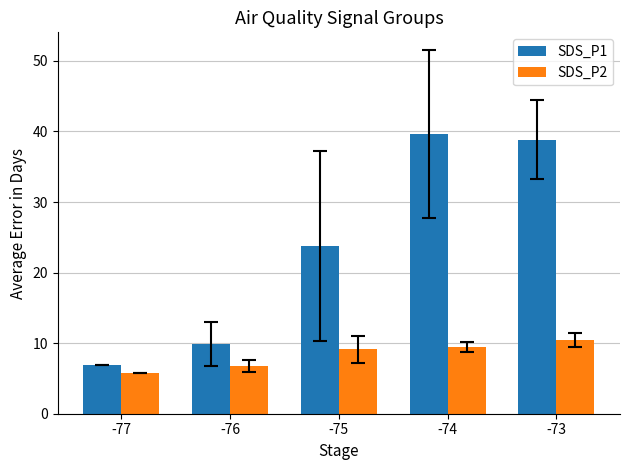

Rank the series by their average value, from lowest to highest.

SDS_P2, SDS_P1